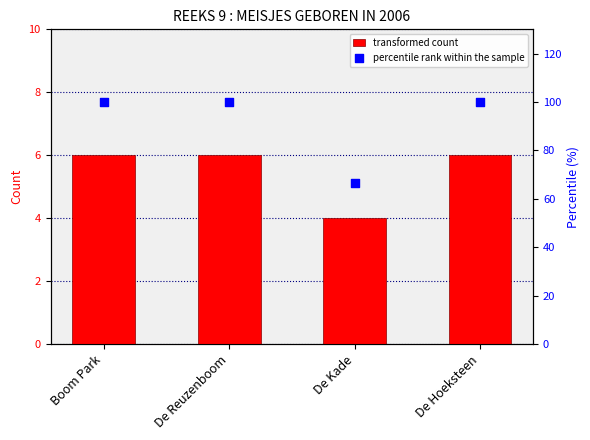

Which series reaches the maximum Y coordinate?

Percentile rank within group